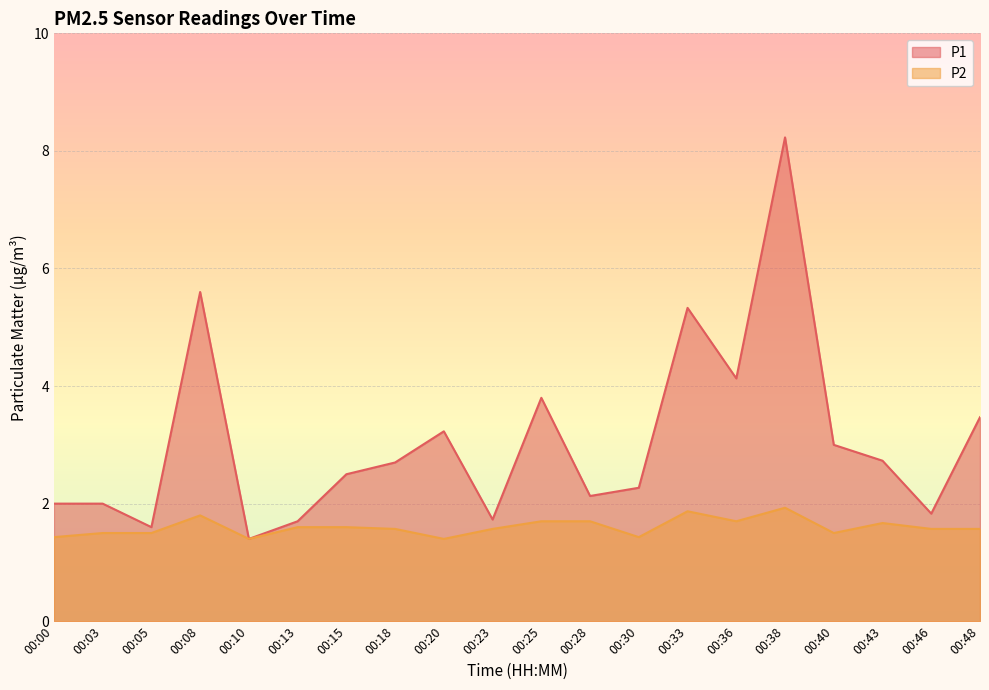

Reading left to right, transcribe all the data shown in this chart.

P1: 00:00=2.0	00:03=2.0	00:05=1.6	00:08=5.6	00:10=1.4	00:13=1.7	00:15=2.5	00:18=2.7	00:20=3.2	00:23=1.7	00:25=3.8	00:28=2.1	00:30=2.3	00:33=5.3	00:36=4.1	00:38=8.2	00:40=3.0	00:43=2.7	00:46=1.8	00:48=3.5
P2: 00:00=1.4	00:03=1.5	00:05=1.5	00:08=1.8	00:10=1.4	00:13=1.6	00:15=1.6	00:18=1.6	00:20=1.4	00:23=1.6	00:25=1.7	00:28=1.7	00:30=1.4	00:33=1.9	00:36=1.7	00:38=1.9	00:40=1.5	00:43=1.7	00:46=1.6	00:48=1.6